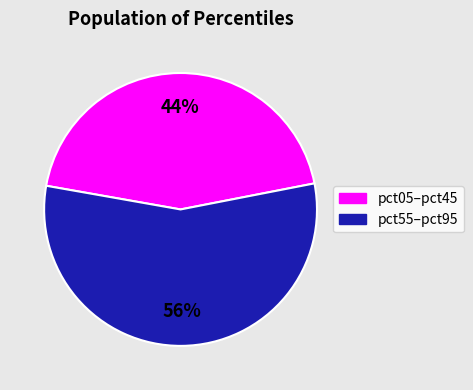

To the nearest percent, what is the average slice percentage?

50%